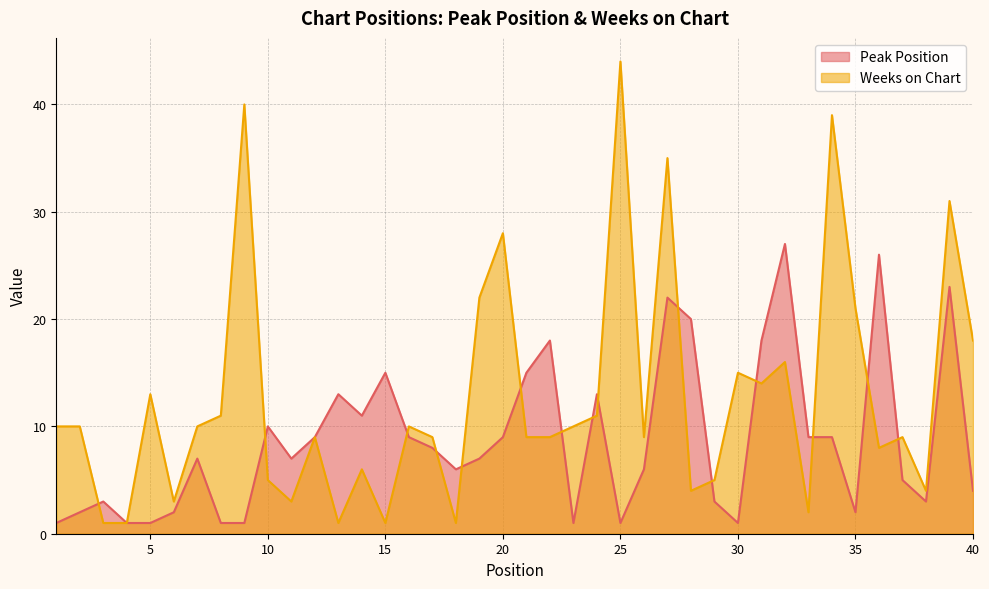

Which has a higher value, 39 or 37?

39